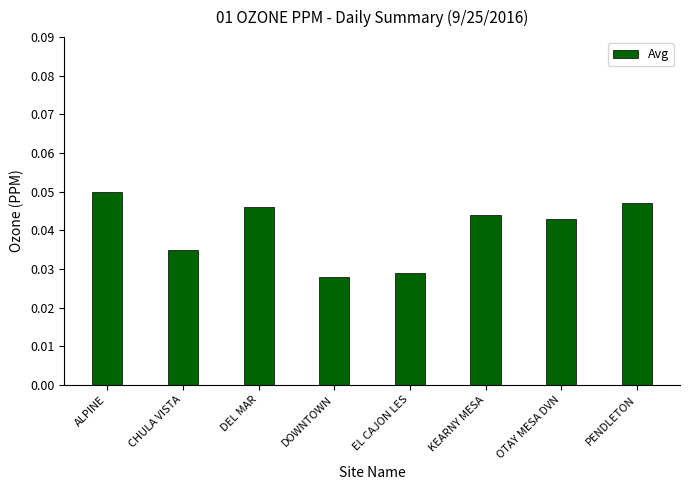

Between ALPINE and DOWNTOWN, which is larger?

ALPINE